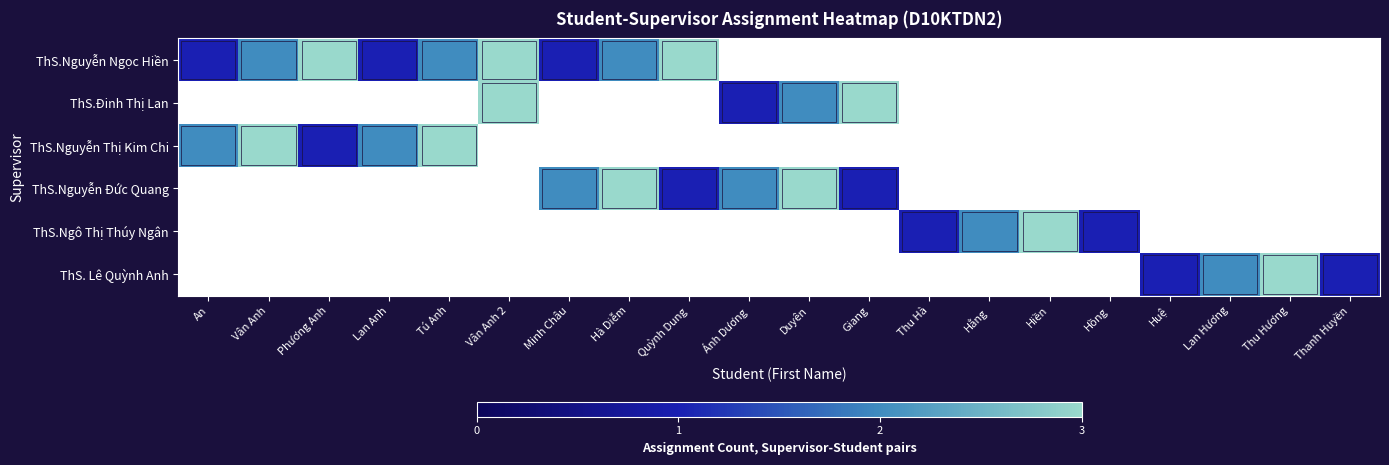

Count the number of categories in the chart.

20